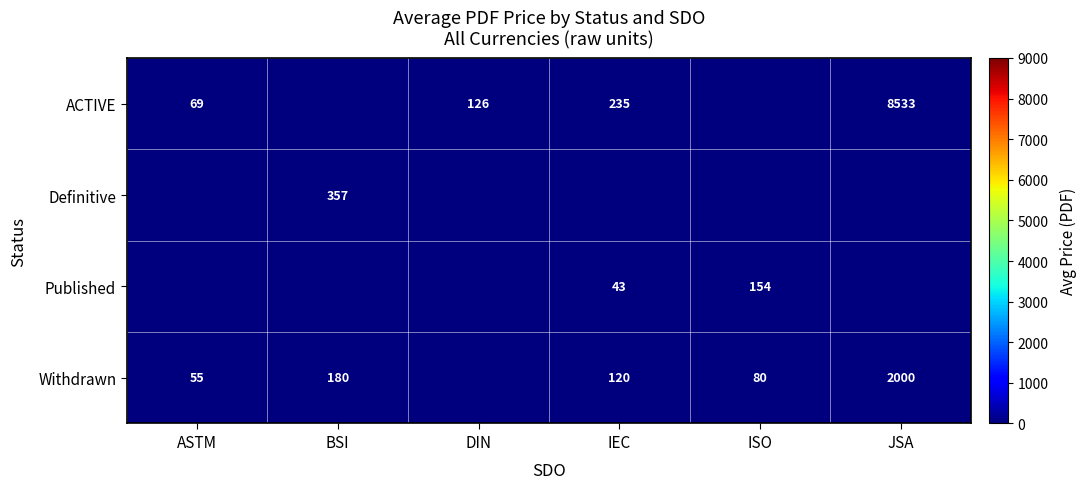

Which has a higher value, DIN or ASTM?

DIN